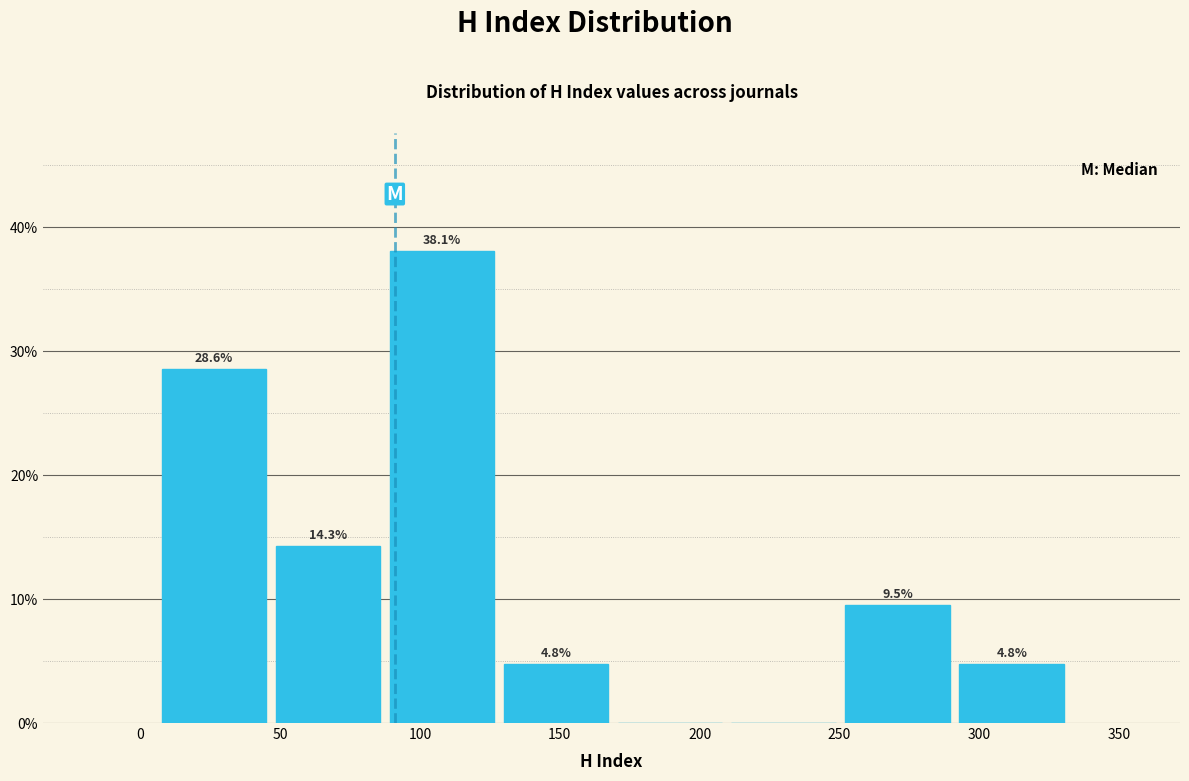

Which range on the x-axis has the tallest bar?

90 to 130